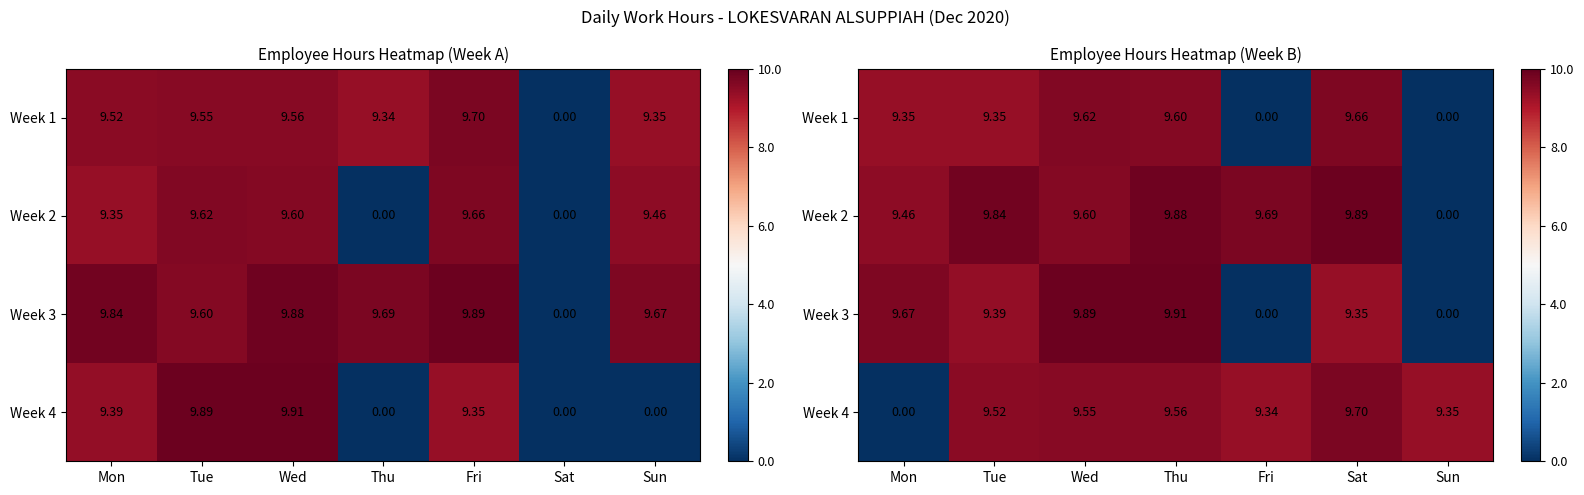

What is the sum of all Week 2 values?

58.4